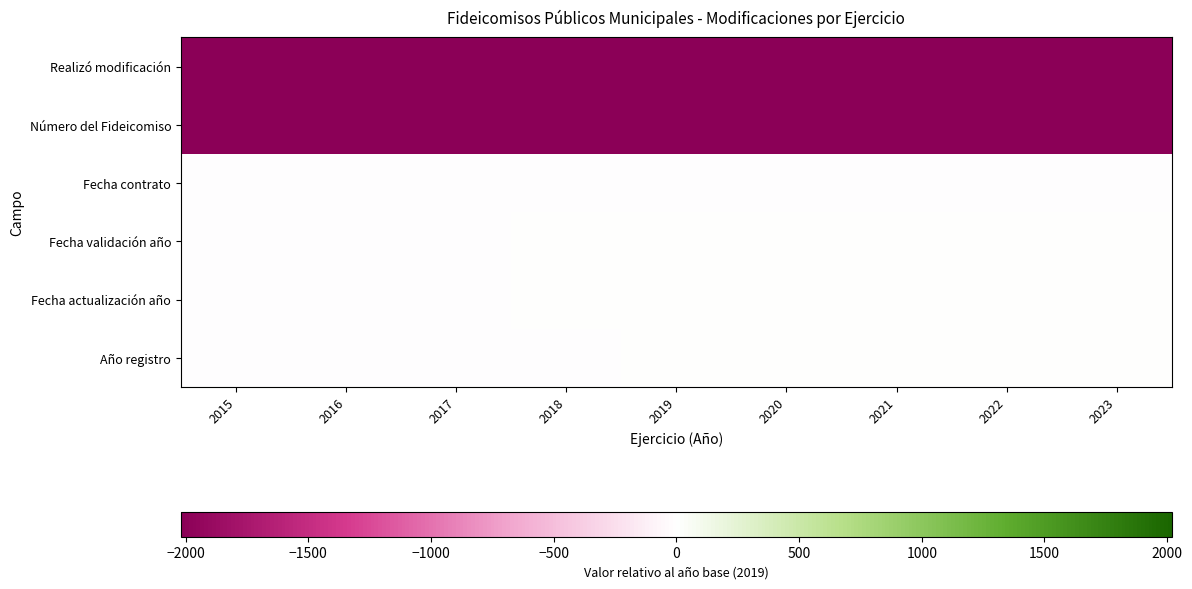

Reading left to right, list all the values displayed in this chart.

Realizó modificación: 2015=-2019	2016=-2019	2017=-2019	2018=-2019	2019=-2019	2020=-2019	2021=-2019	2022=-2019	2023=-2019
Número del Fideicomiso: 2015=-2018	2016=-2018	2017=-2018	2018=-2018	2019=-2018	2020=-2018	2021=-2018	2022=-2018	2023=-2018
Fecha contrato: 2015=-4	2016=-4	2017=-4	2018=-4	2019=-4	2020=-4	2021=-4	2022=-4	2023=-4
Fecha validación año: 2015=-2	2016=-2	2017=-1	2018=0	2019=1	2020=2	2021=2	2022=3	2023=4
Fecha actualización año: 2015=-2	2016=-2	2017=-1	2018=0	2019=1	2020=2	2021=3	2022=4	2023=4
Año registro: 2015=-4	2016=-3	2017=-2	2018=-1	2019=0	2020=1	2021=2	2022=3	2023=4